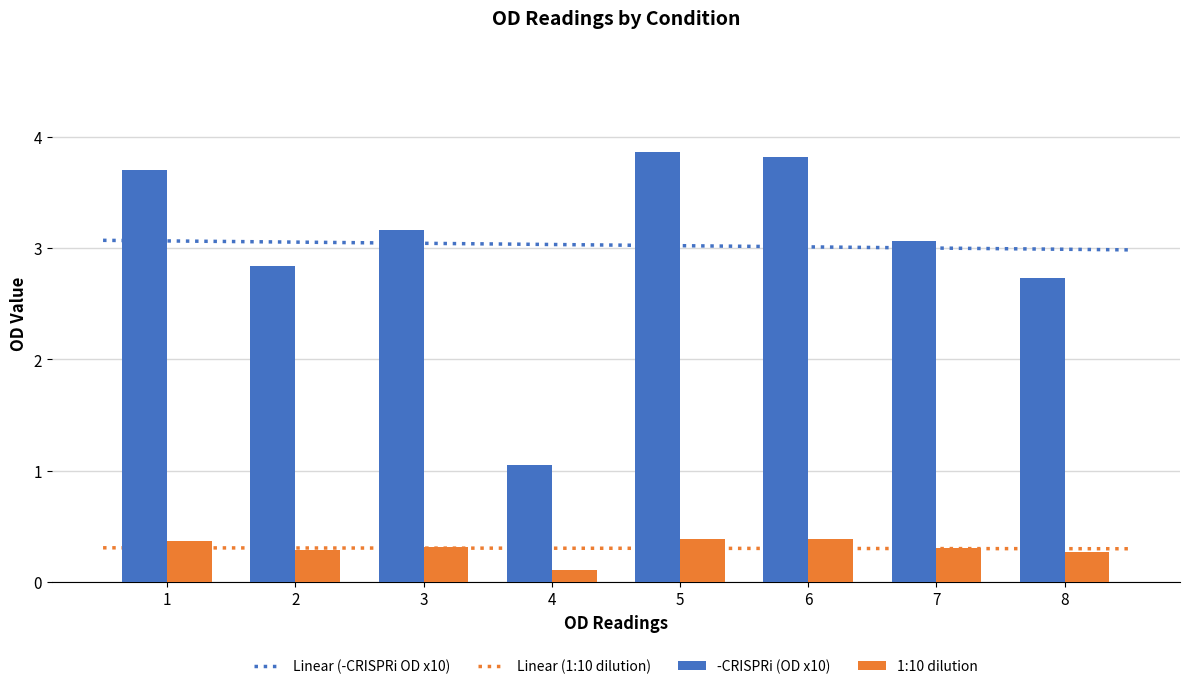

How many data points in -CRISPRi (OD x10) are less than 3?

3